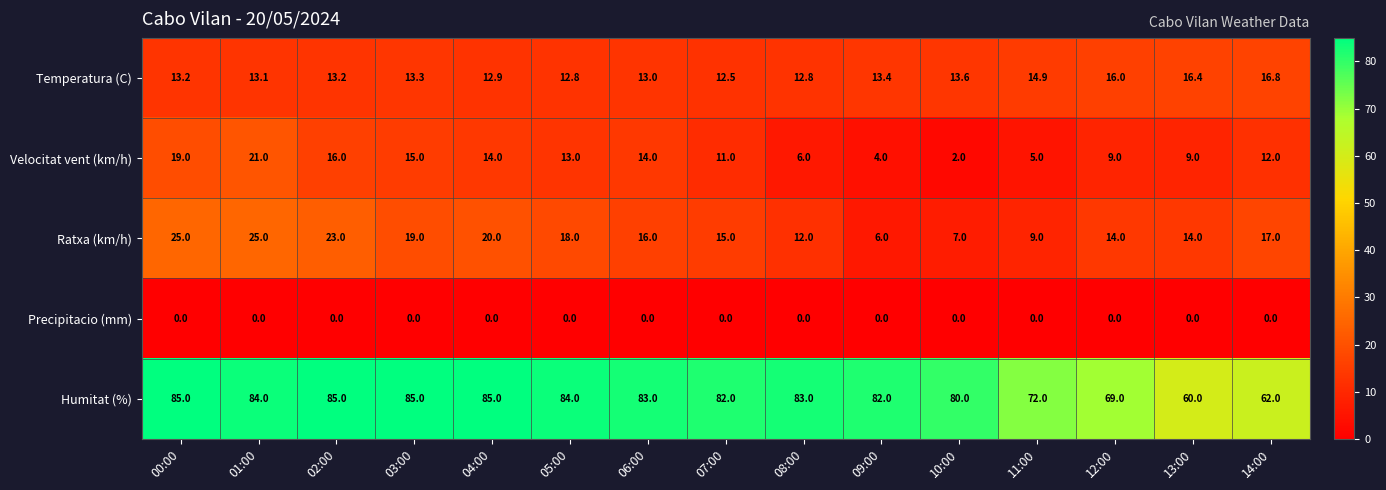

Count the number of data series in this chart.

5